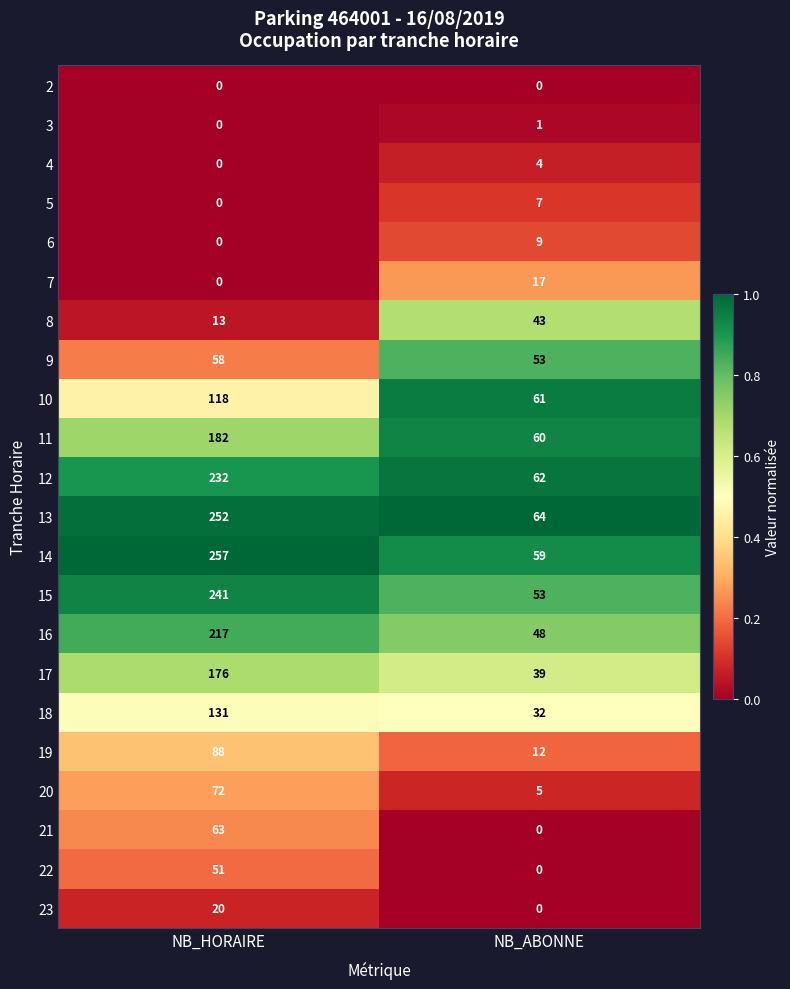

At which category is the sum across all series the highest?

NB_HORAIRE